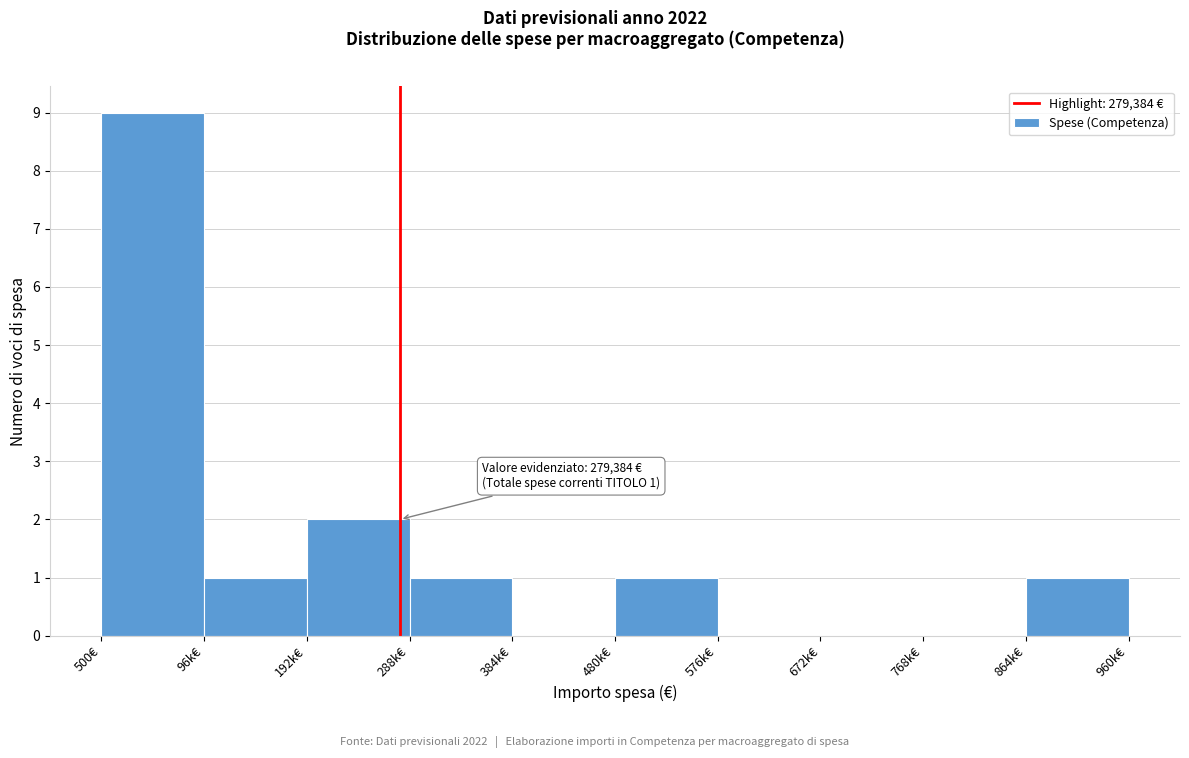

Reading right to left, what are all the values shown in this chart?

960k€=1	768k€=0	672k€=0	576k€=0	480k€=1	384k€=0	288k€=1	192k€=2	96k€=1	500€=9